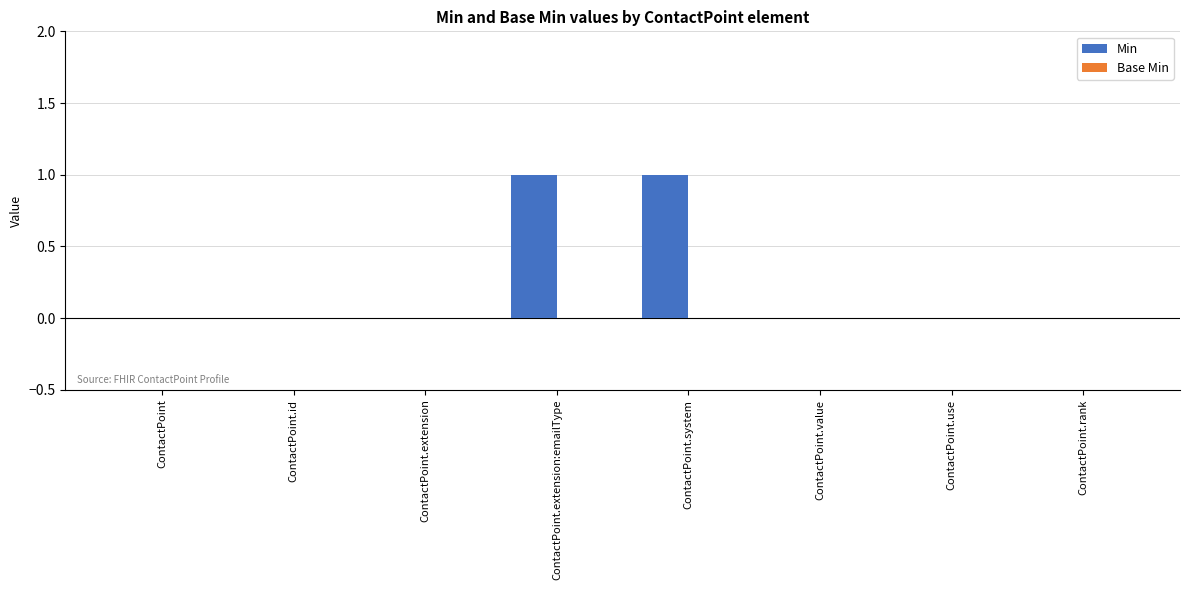

Reading right to left, transcribe all the data shown in this chart.

ContactPoint.rank=0	ContactPoint.use=0	ContactPoint.value=0	ContactPoint.system=1	ContactPoint.extension:emailType=1	ContactPoint.extension=0	ContactPoint.id=0	ContactPoint=0